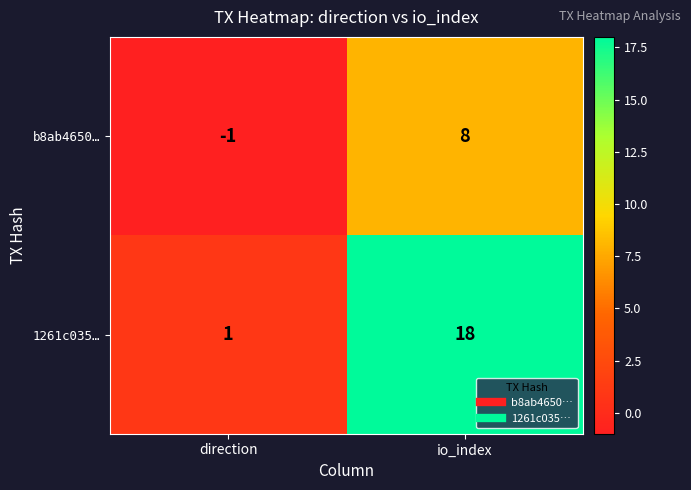

List the series in order of their overall mean, highest first.

1261c035…, b8ab4650…